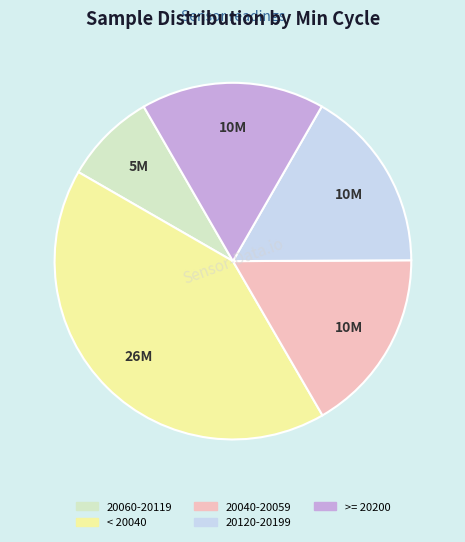

Is there a majority slice in this chart?

No